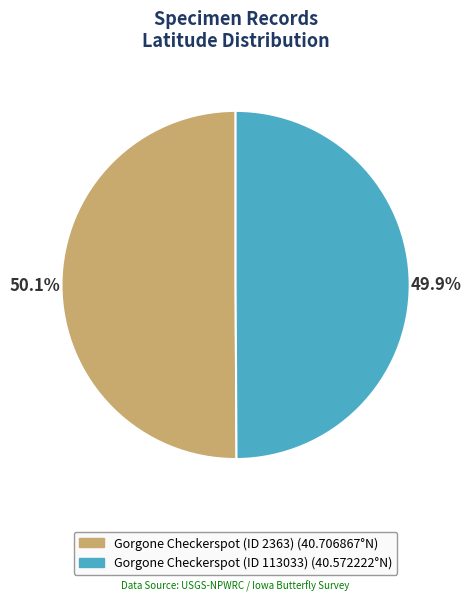

How many segments does this pie chart have?

2